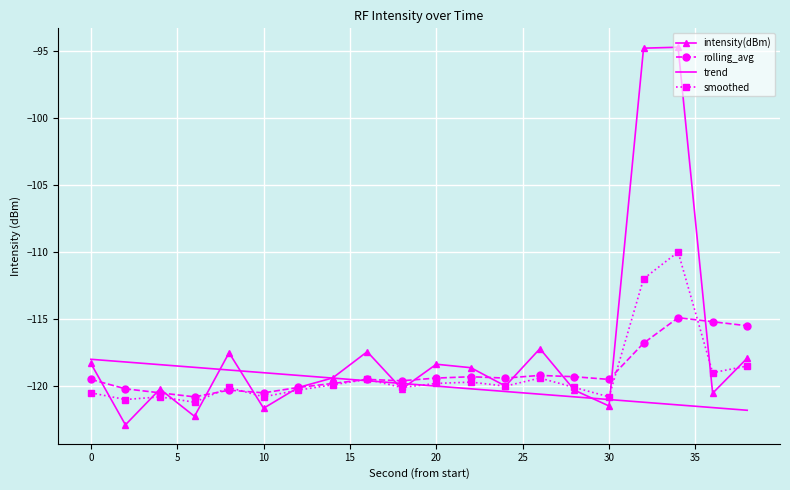

Which series ends up on top after the final intersection of smoothed and trend?

smoothed